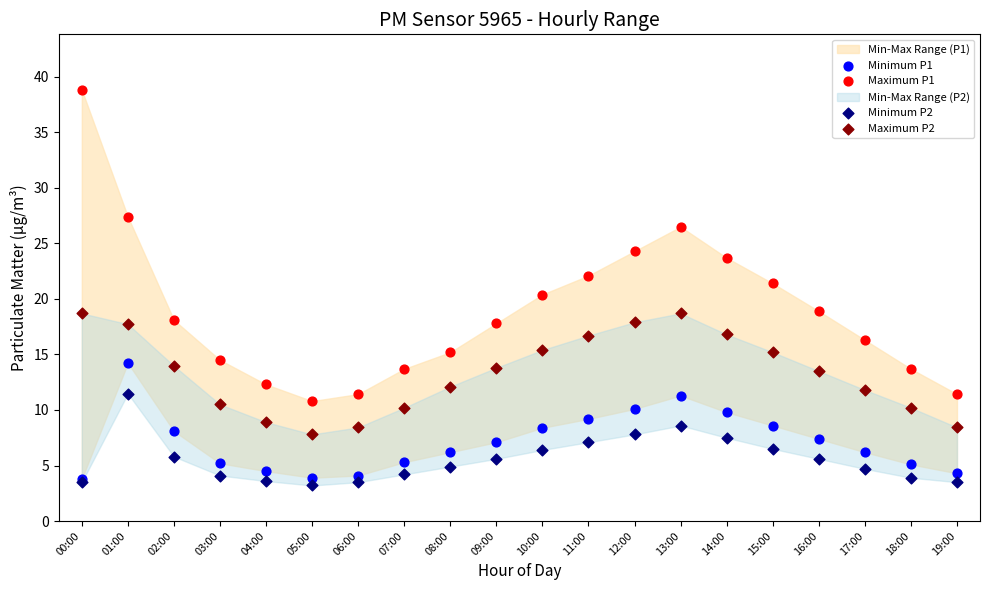

What are all the series names shown in the legend?

Minimum P1, Maximum P1, Minimum P2, Maximum P2